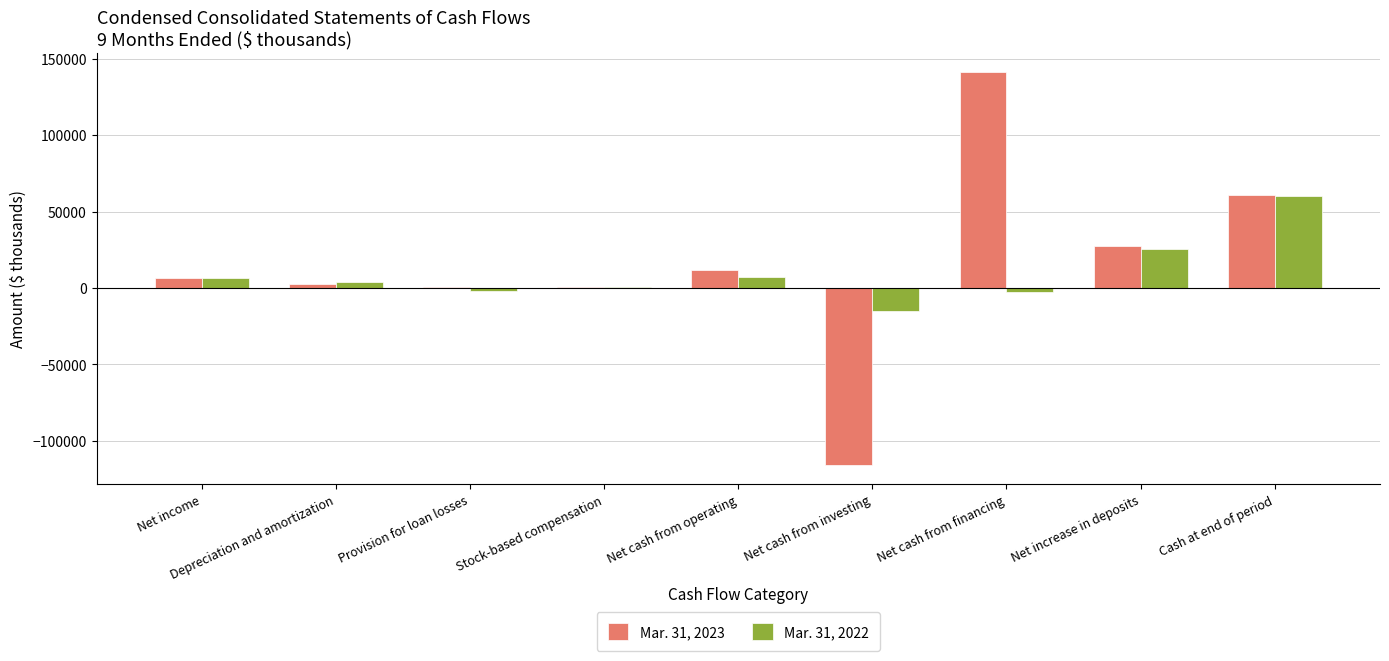

Is the value of Mar. 31, 2022 at Stock-based compensation greater than the value of Mar. 31, 2023 at Cash at end of period?

No